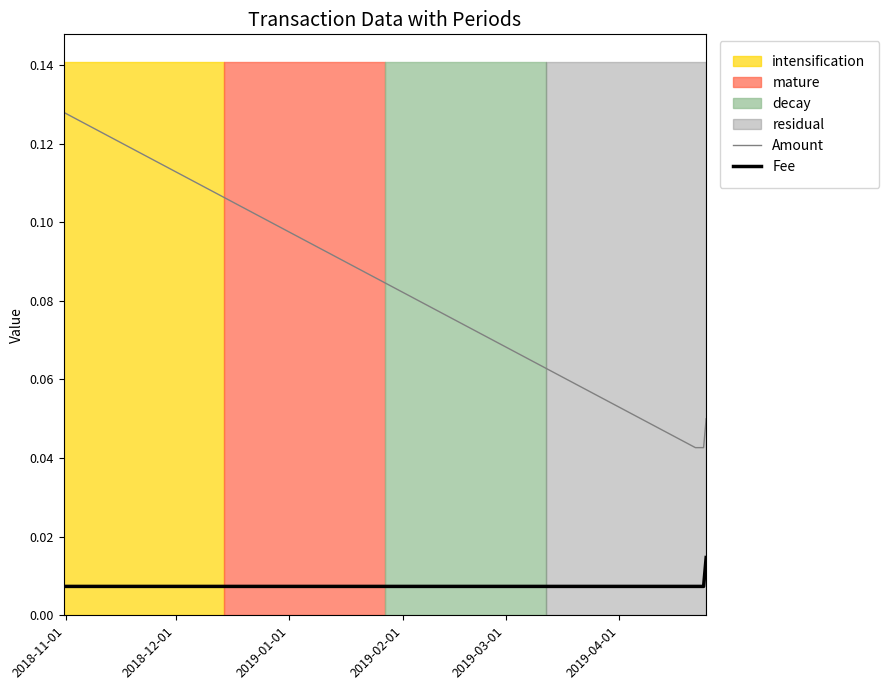

How many distinct data groups are displayed?

2